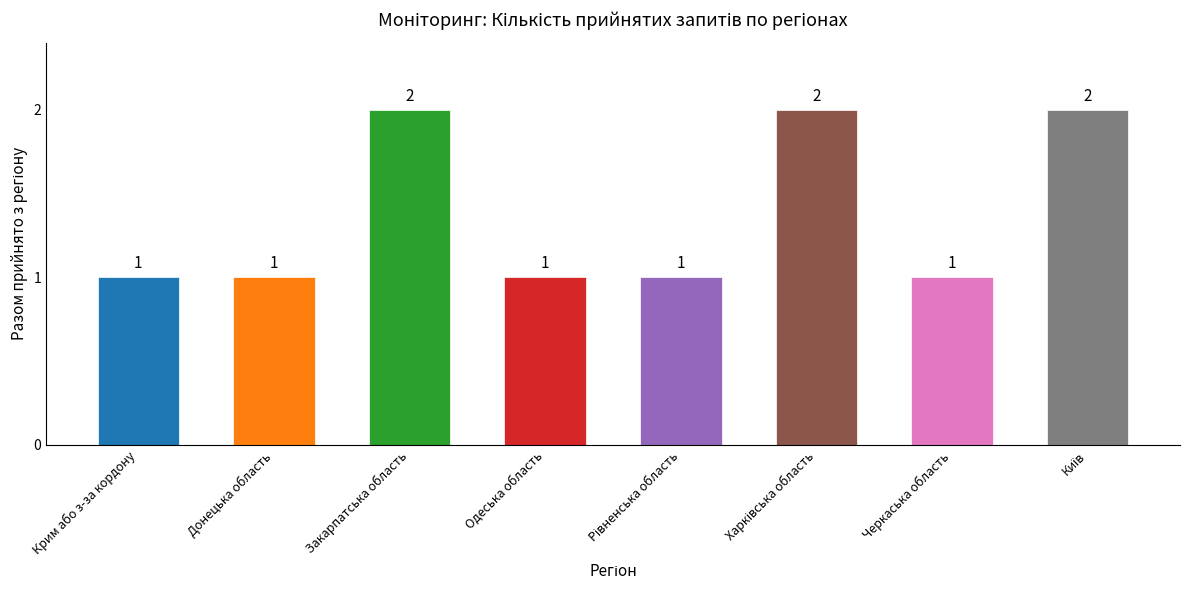

Count the values in the range 1 to 2.

8